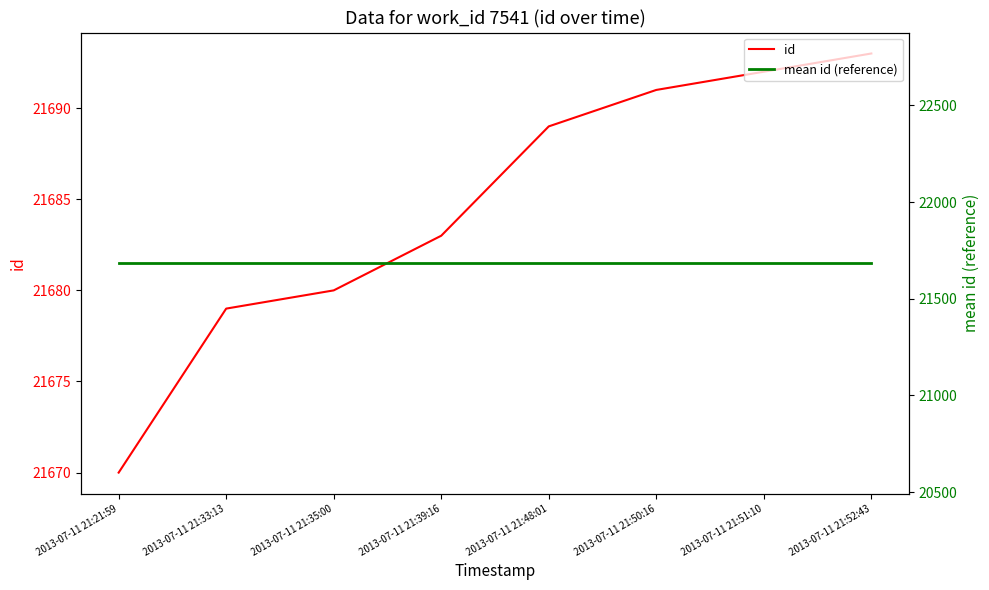

Between which two adjacent categories do id and mean id (reference) first intersect?

2013-07-11 21:39:16 and 2013-07-11 21:48:01